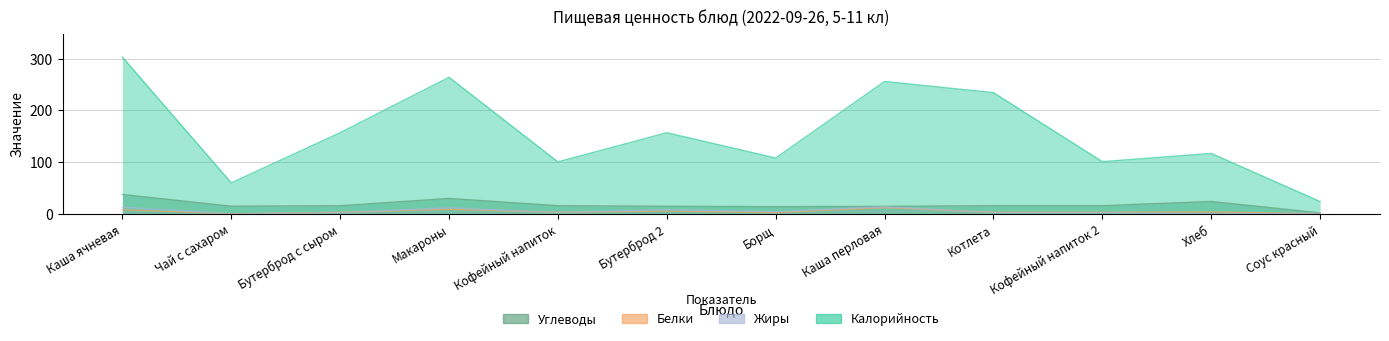

What is the spread (max minus min) of values at Кофейный напиток 2?

98.3